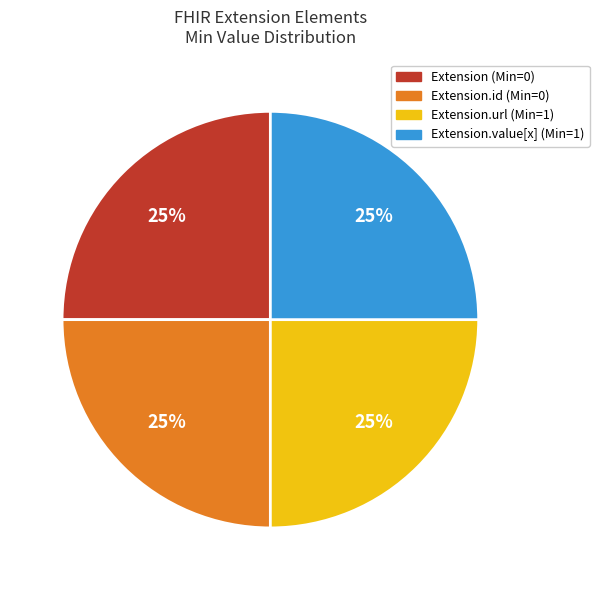

Does any single category account for the majority?

No